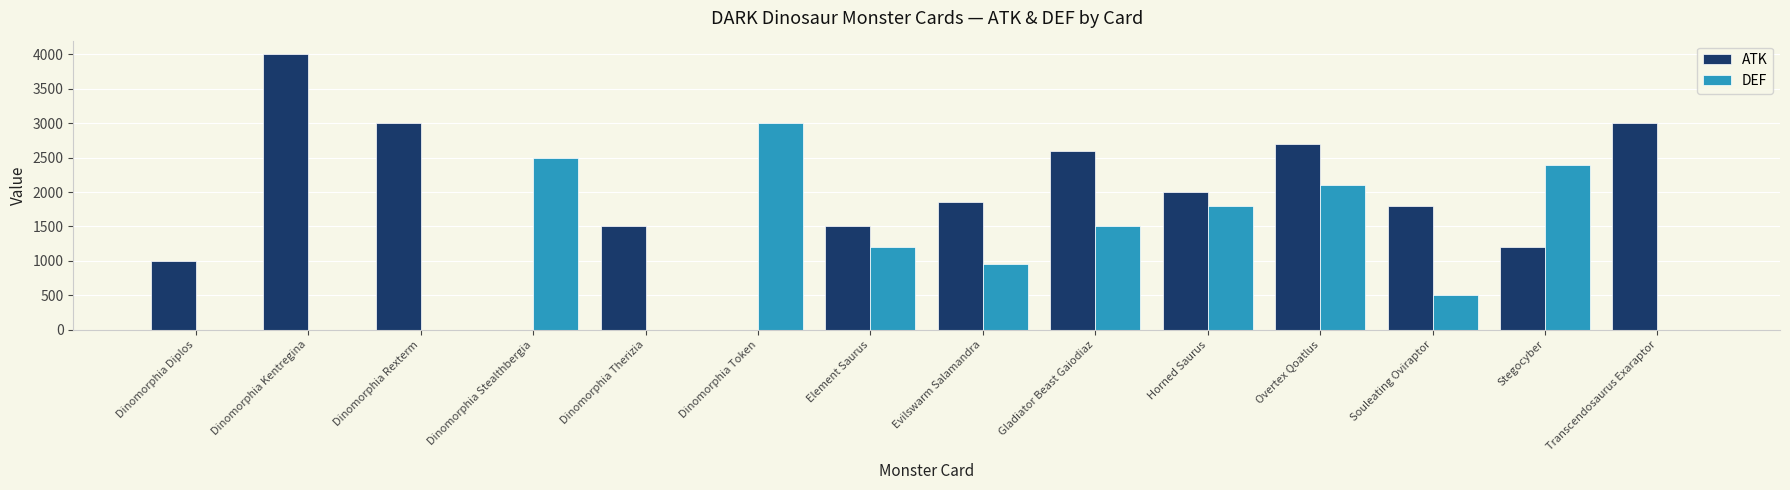

Between Dinomorphia Diplos and Element Saurus, which series saw the biggest shift?

DEF